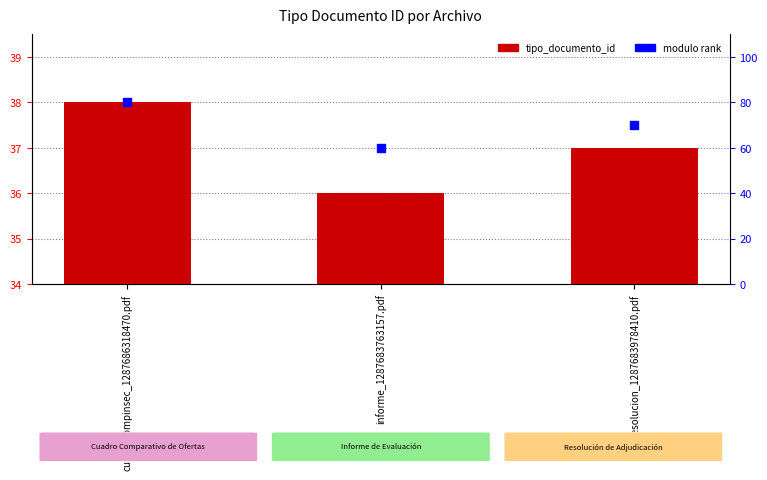

Is the value of modulo rank at cuadrocompinsec_1287686318470.pdf greater than the value of tipo_documento_id at resolucion_1287683978410.pdf?

Yes